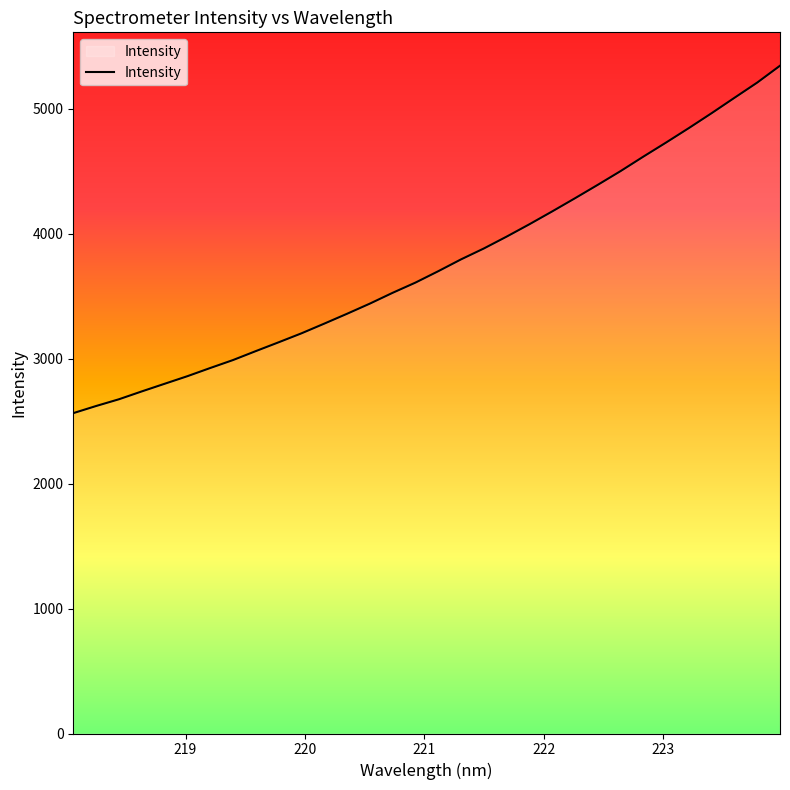

Does the chart display data point markers on the line(s)?

No